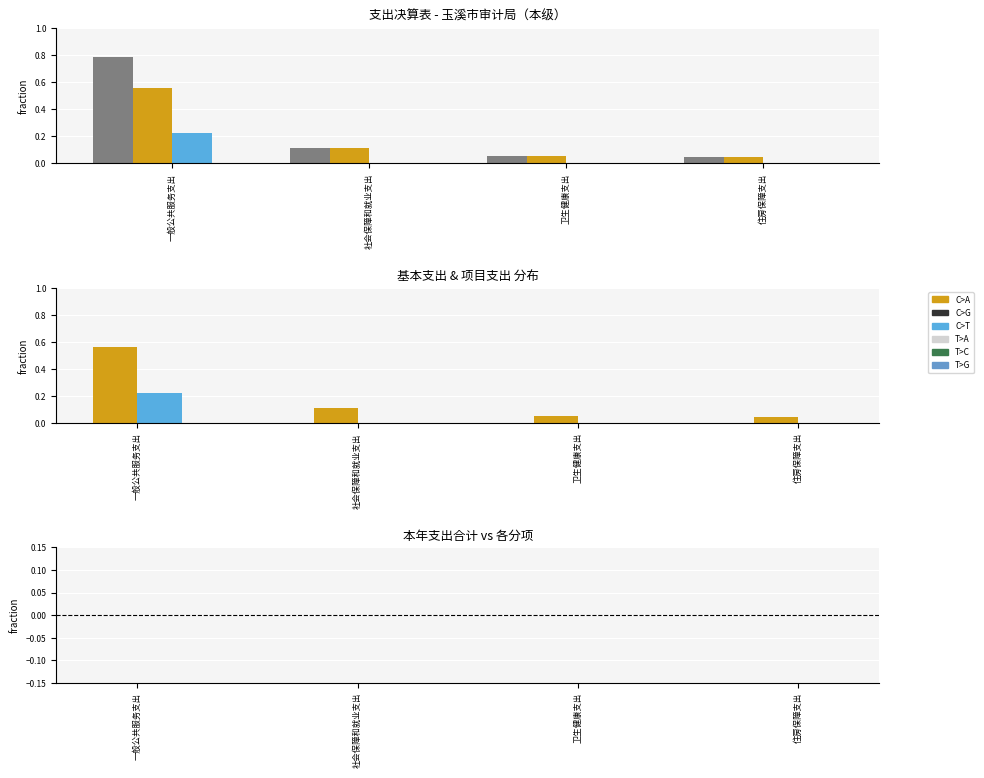

Is the value of 差额（合计-基本-项目） at 一般公共服务支出 greater than the value of 基本支出 at 社会保障和就业支出?

No